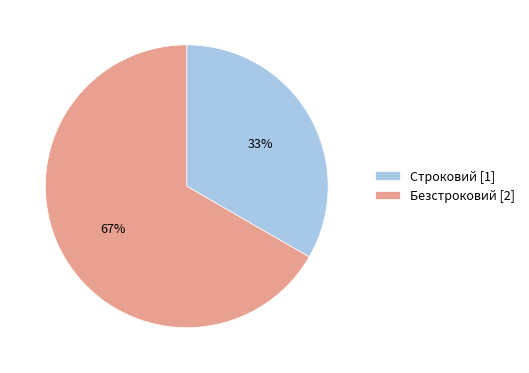

What is the majority slice?

Безстроковий